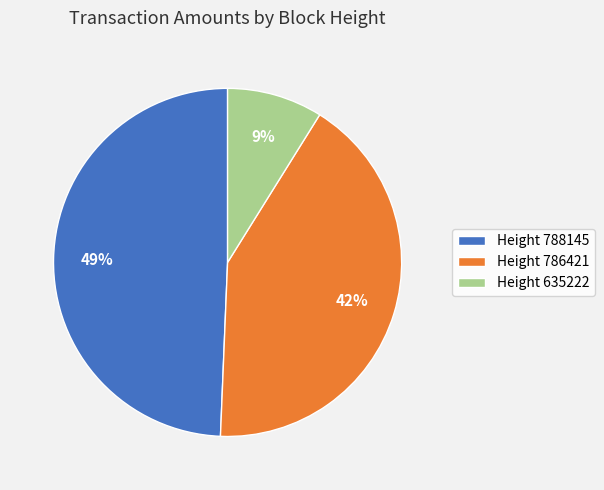

What is the largest slice in the pie chart?

Height 788145